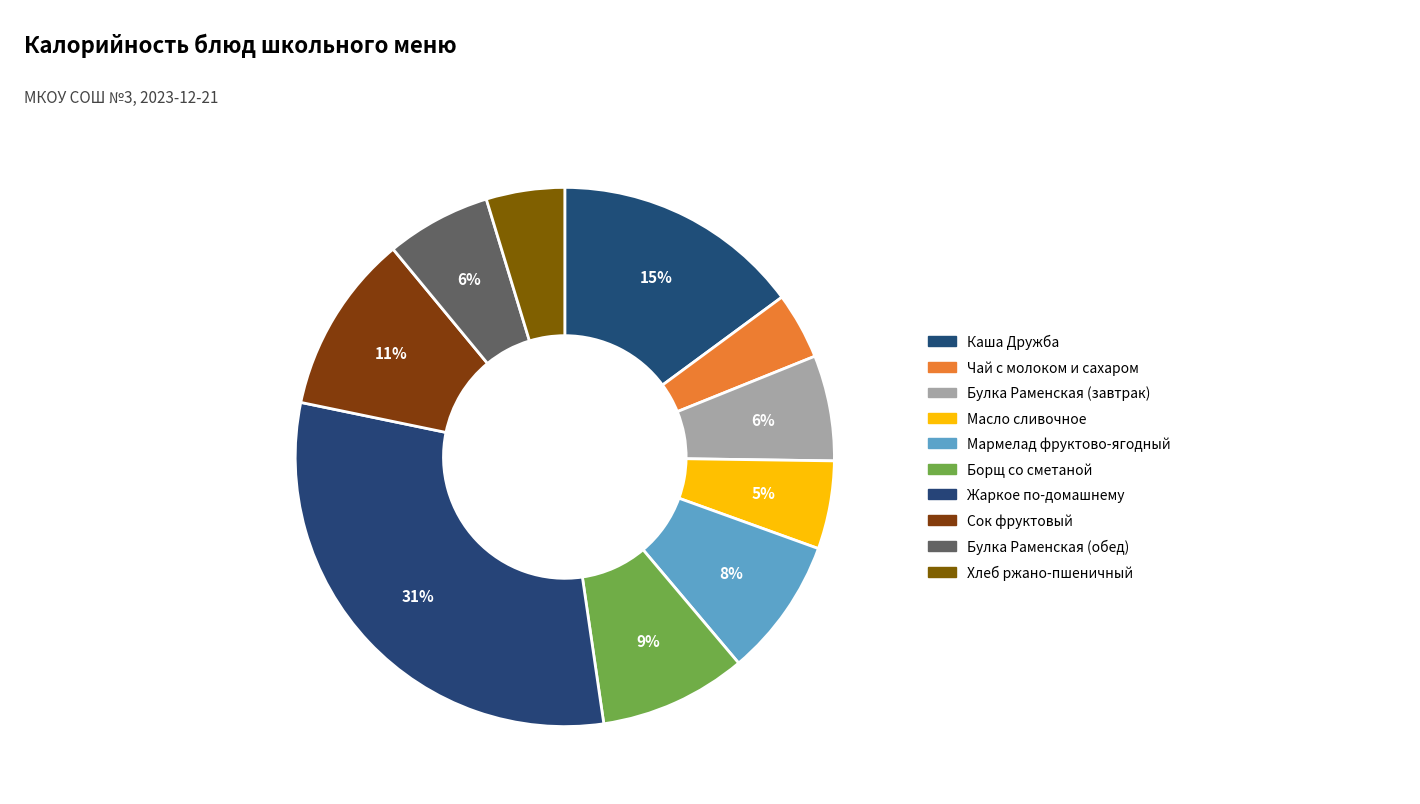

Rank the categories by value from lowest to highest.

Чай с молоком и сахаром, Хлеб ржано-пшеничный, Масло сливочное, Булка Раменская (обед), Булка Раменская (завтрак), Мармелад фруктово-ягодный, Борщ со сметаной, Сок фруктовый, Каша Дружба, Жаркое по-домашнему